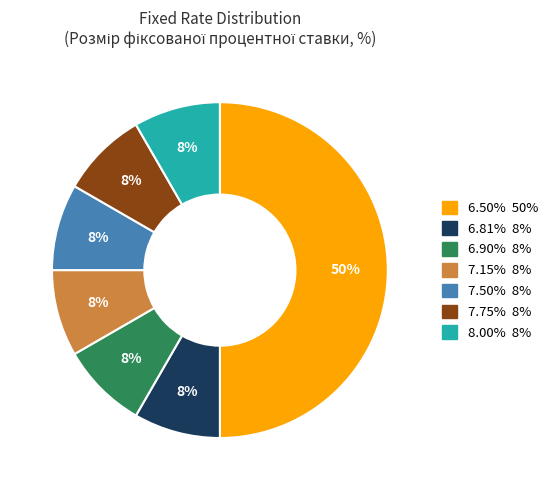

To the nearest percent, what is the average slice percentage?

14%